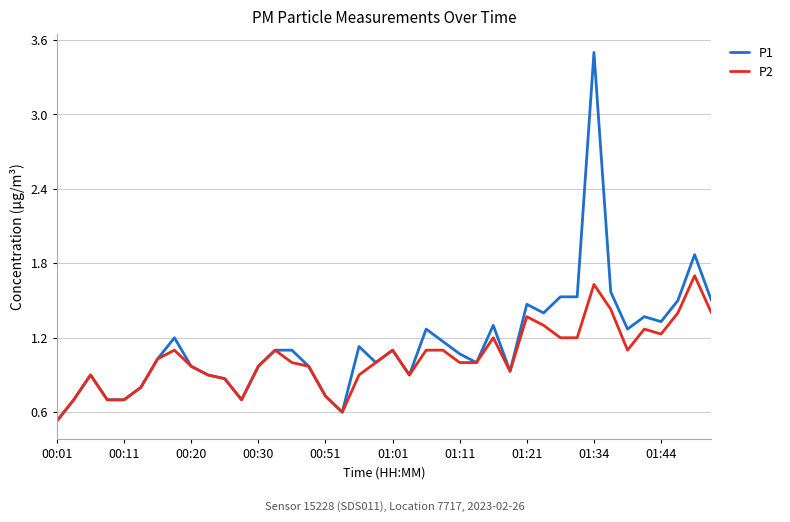

Does the chart have visible grid lines?

Yes